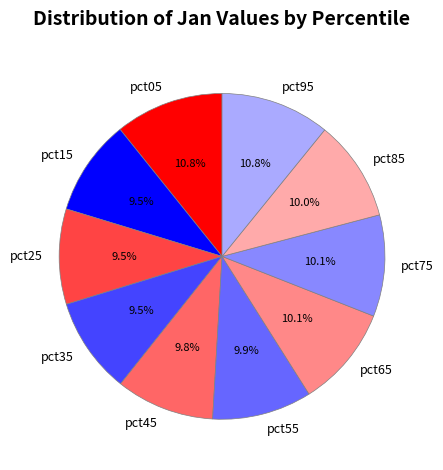

Combined, do pct85 and pct45 account for over 50%?

No